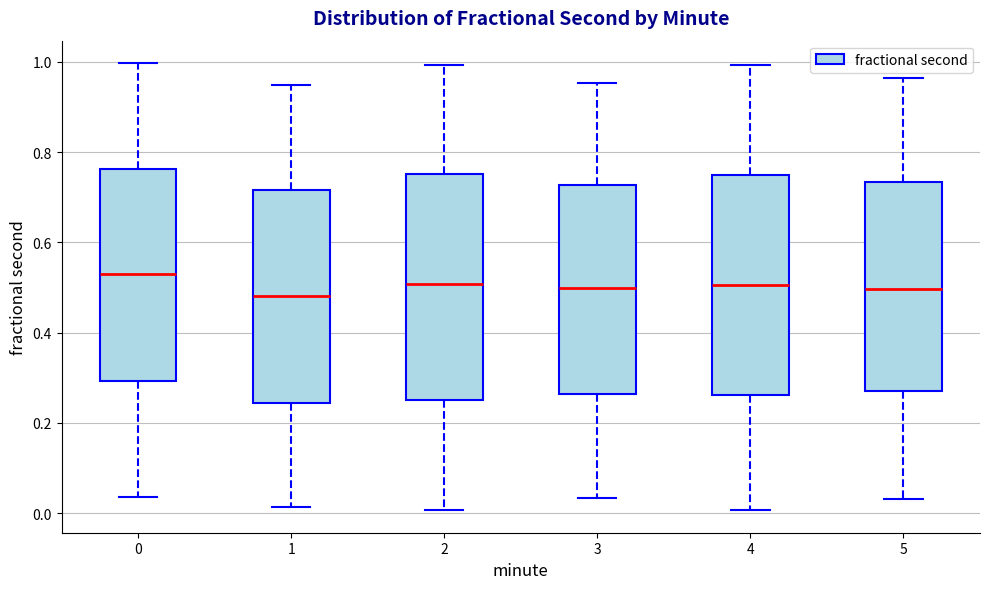

Which box has the highest median line?

0